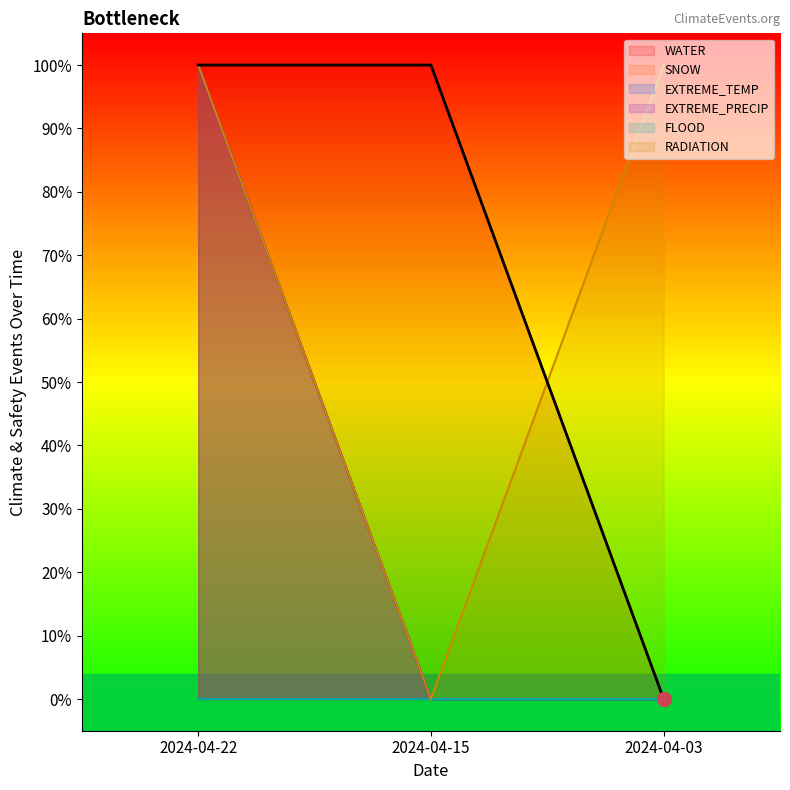

Is it true that RADIATION equals 1 at 2024-04-22?

True